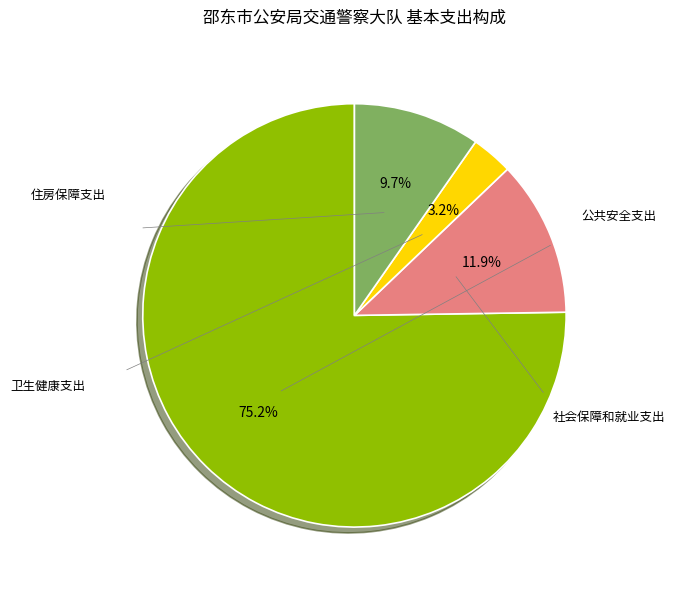

Is there any slice that represents more than half of the pie?

Yes